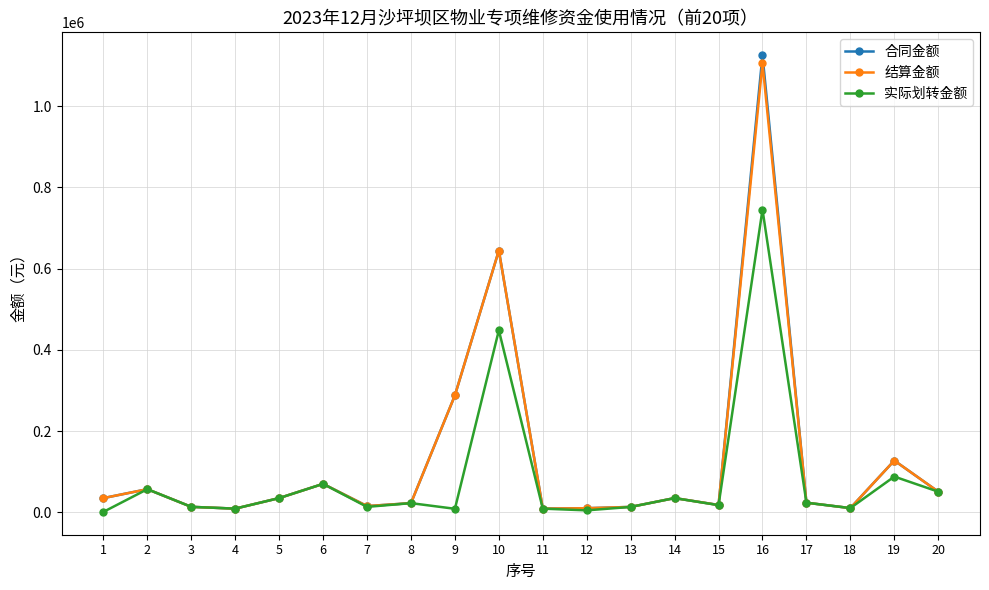

What is the total value across all series at 9?

584640.0